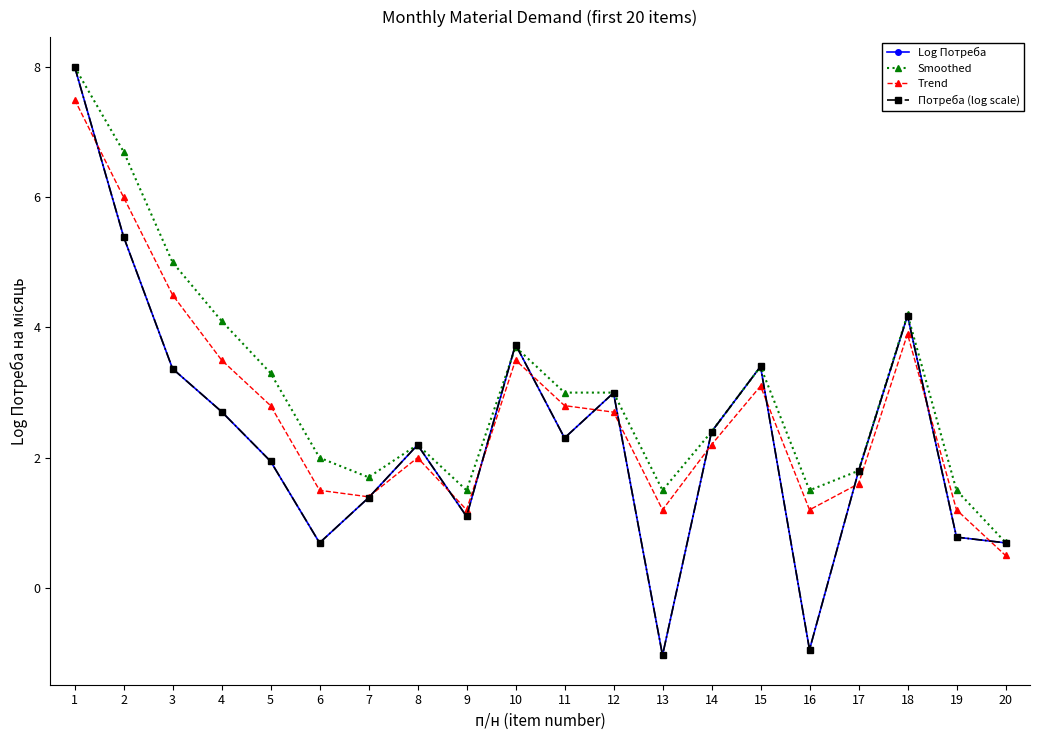

Does the chart have visible grid lines?

No